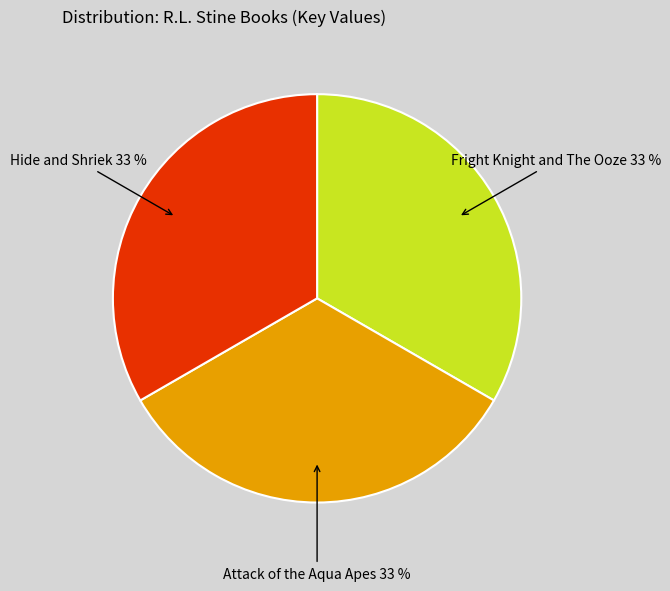

Is there any slice that represents more than half of the pie?

No